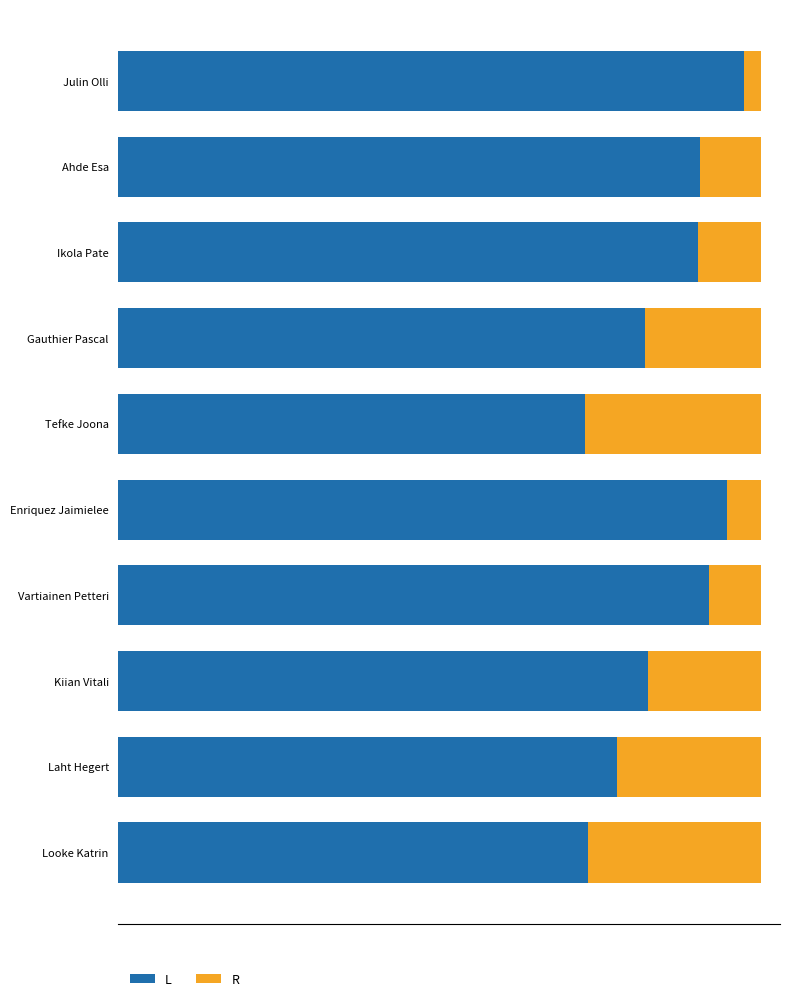

What are all the series names shown in the legend?

L, R